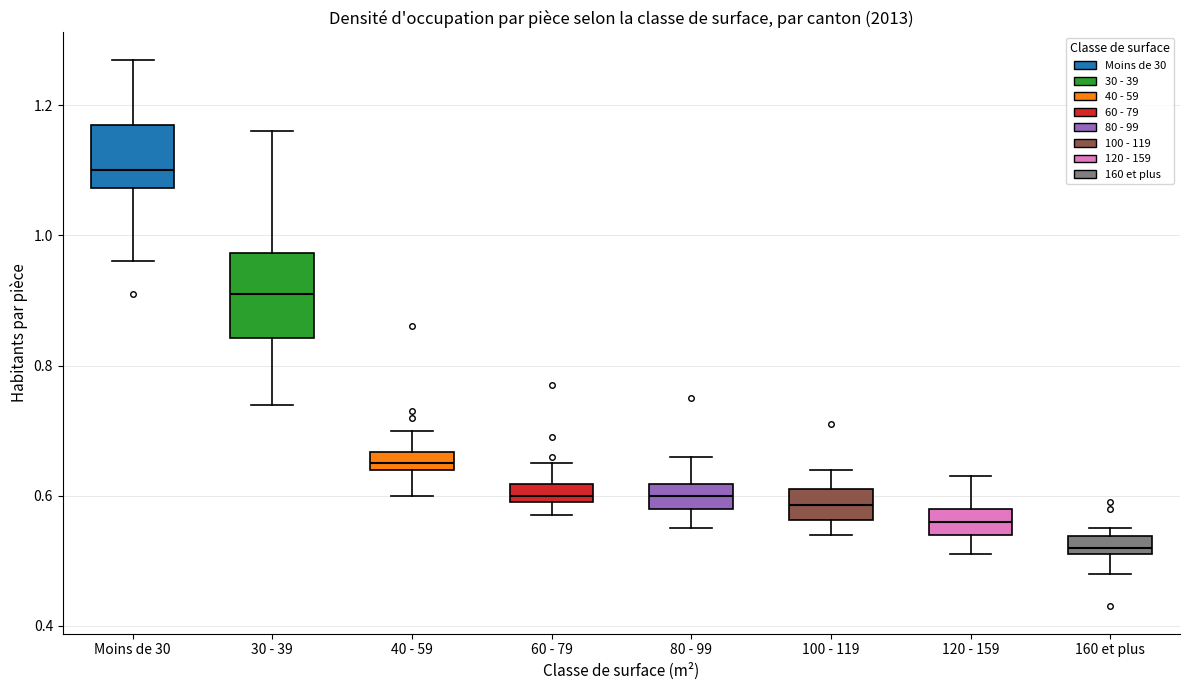

Which box is the tallest, from its lower edge to its upper edge?

30 - 39